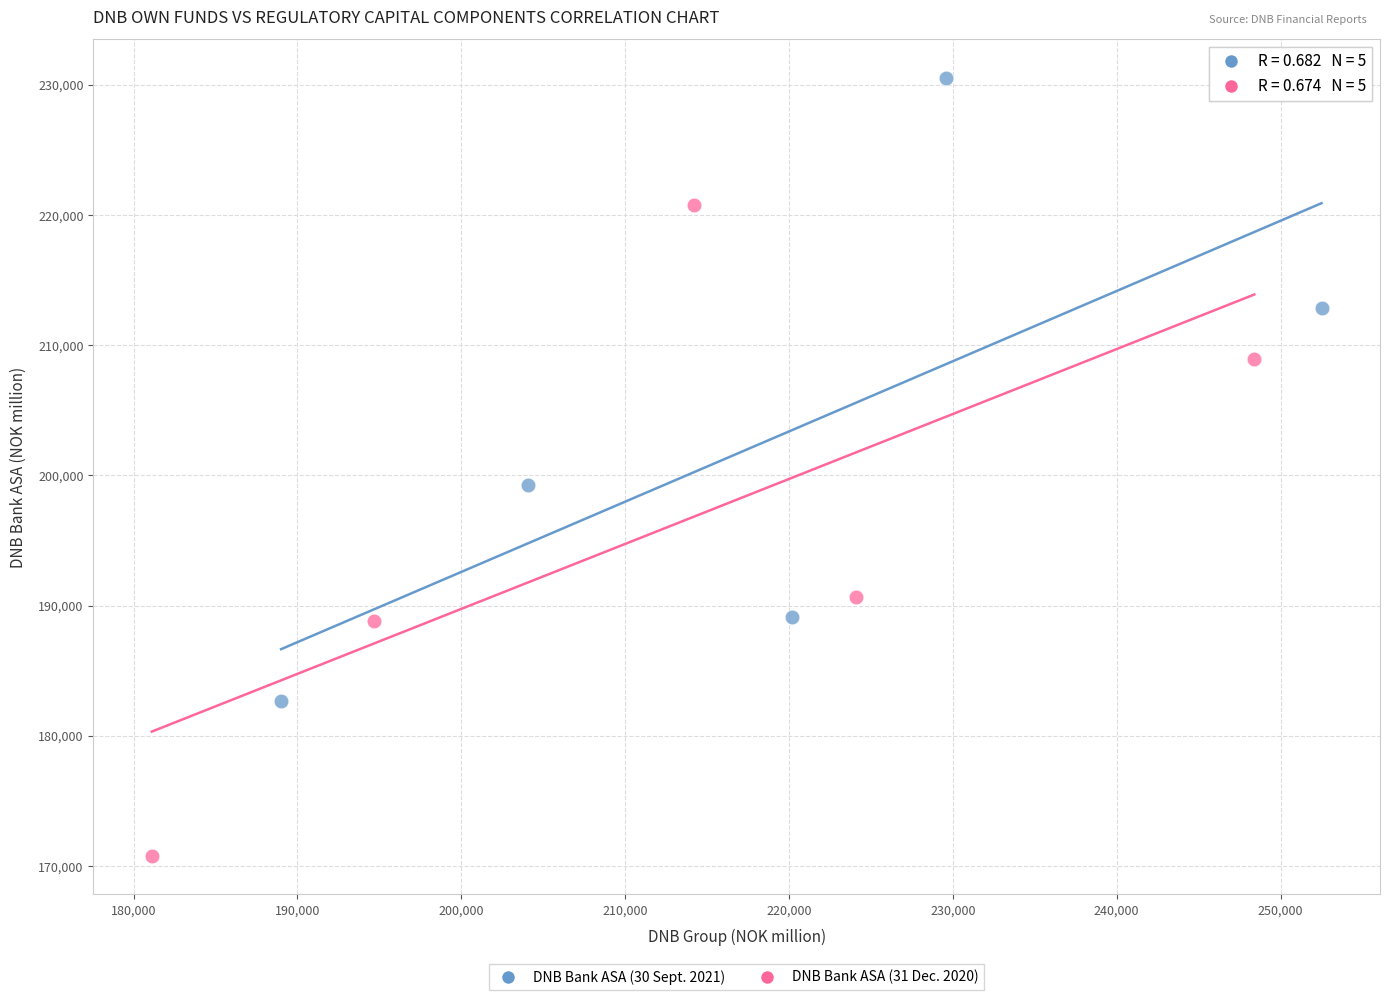

What are all the series names shown in the legend?

DNB Bank ASA (30 Sept. 2021), DNB Bank ASA (31 Dec. 2020)